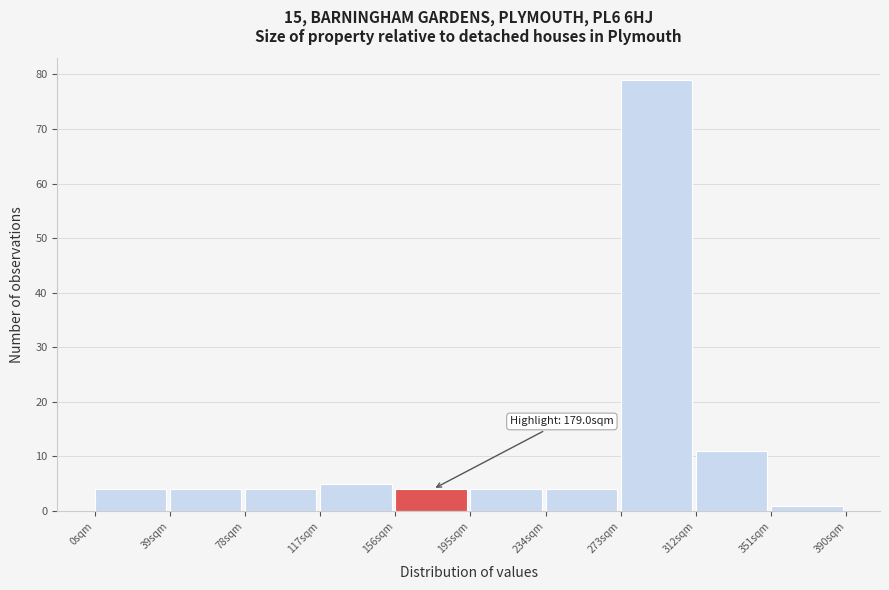

Over which range of the x-axis is the bar tallest?

273 to 312